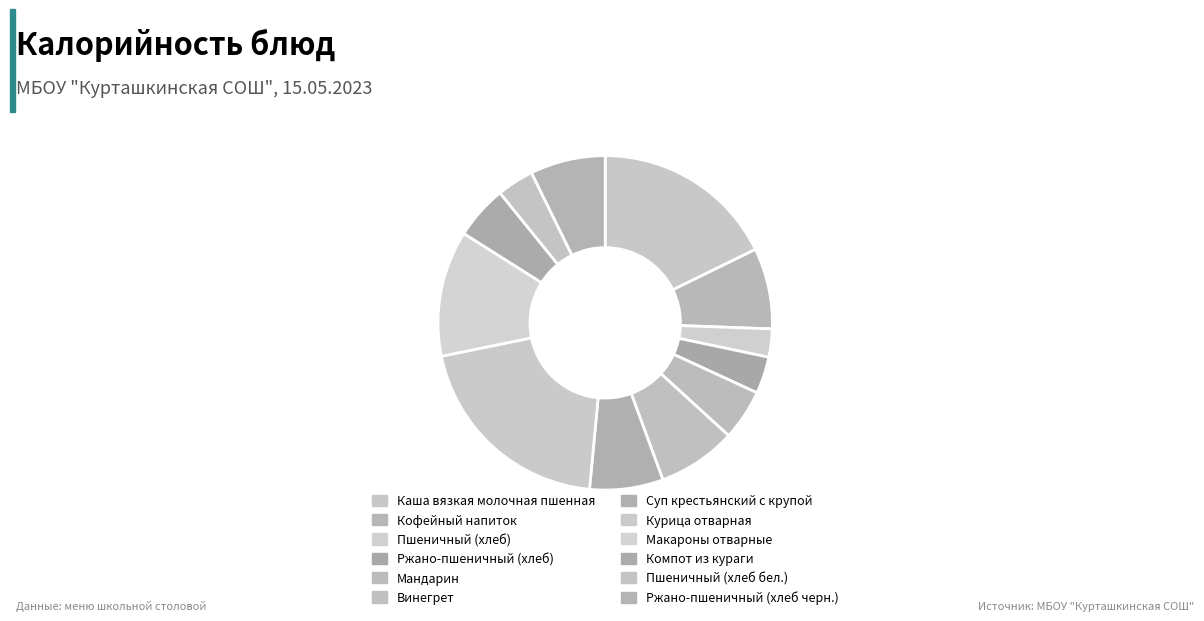

How many segments does this pie chart have?

12